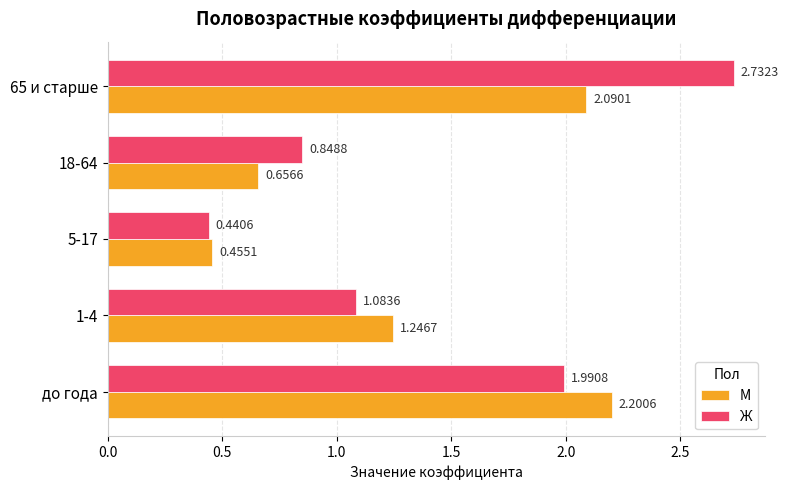

What is the sum of all Ж values?

7.1